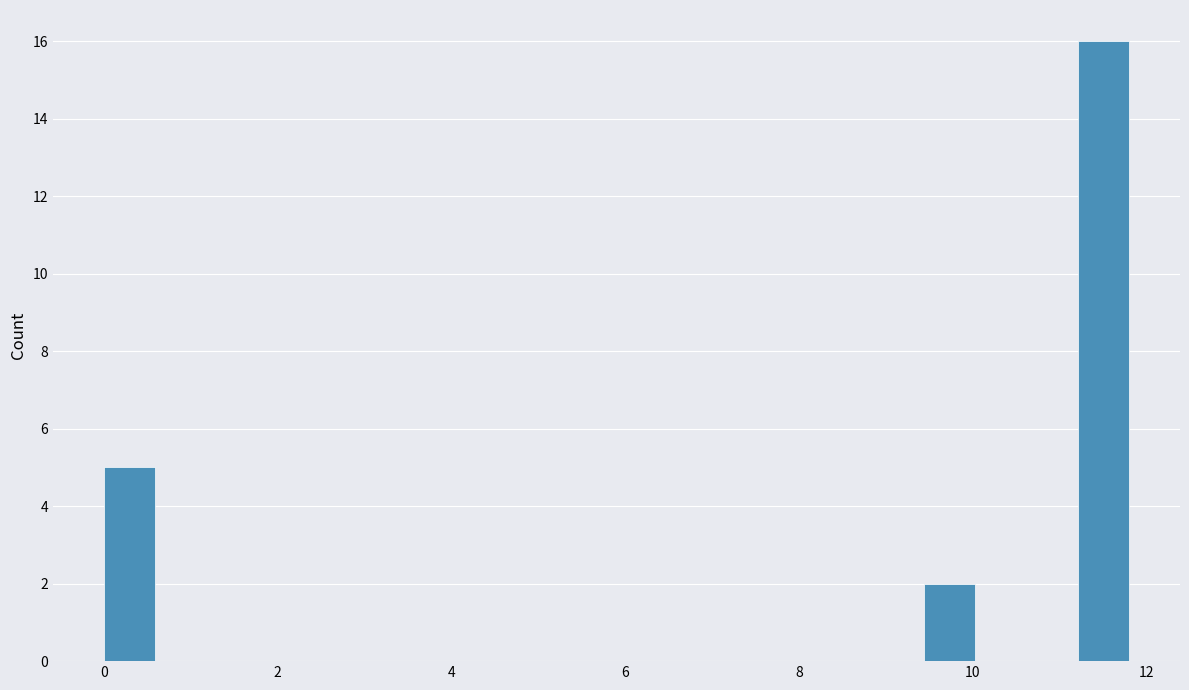

Read against the x-axis, roughly where is the centre of the tallest bar?

11.6